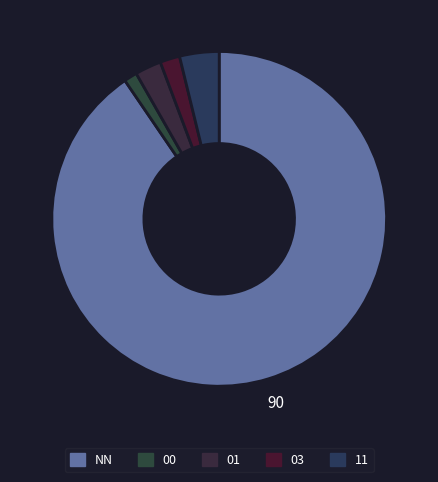

How many segments does this pie chart have?

5